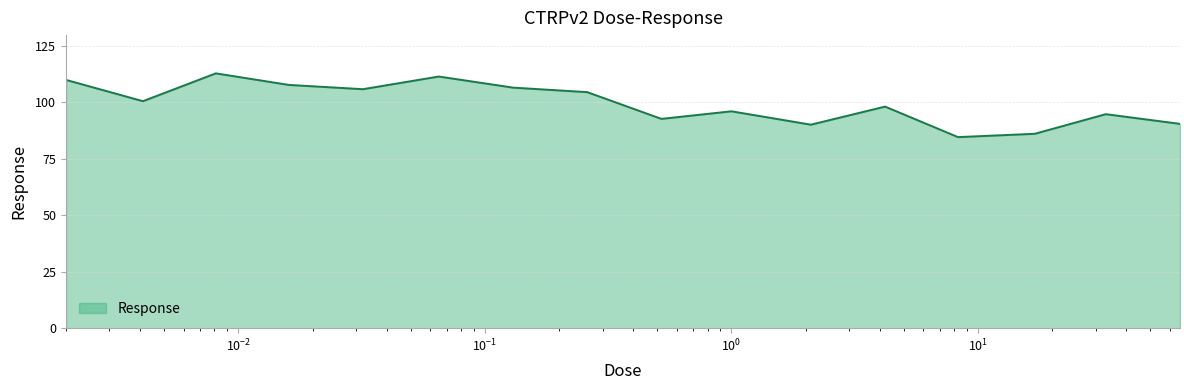

How many values exceed 100?

8